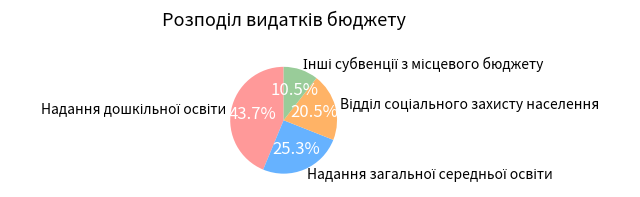

Is there any slice that represents more than half of the pie?

No